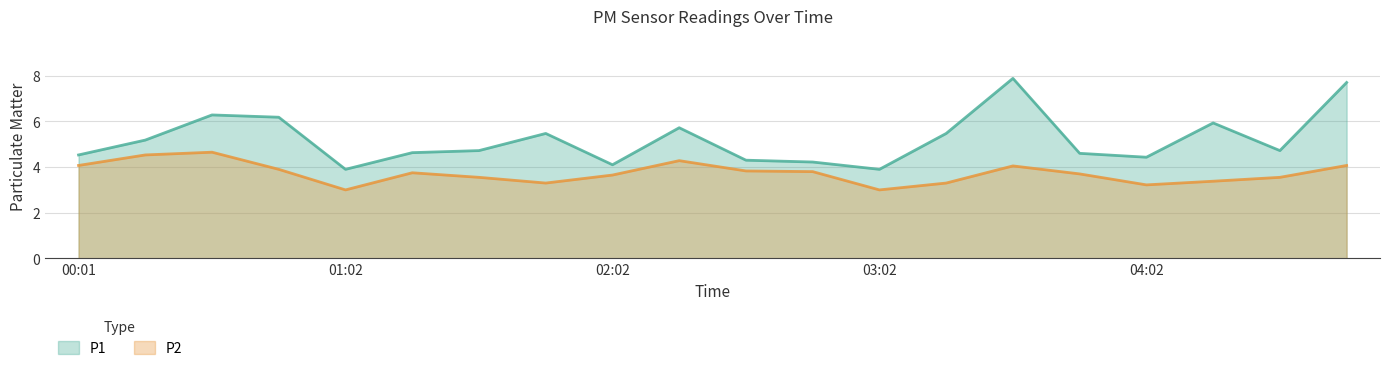

The value of P1 at 04:47 is 7.7. True or false?

True